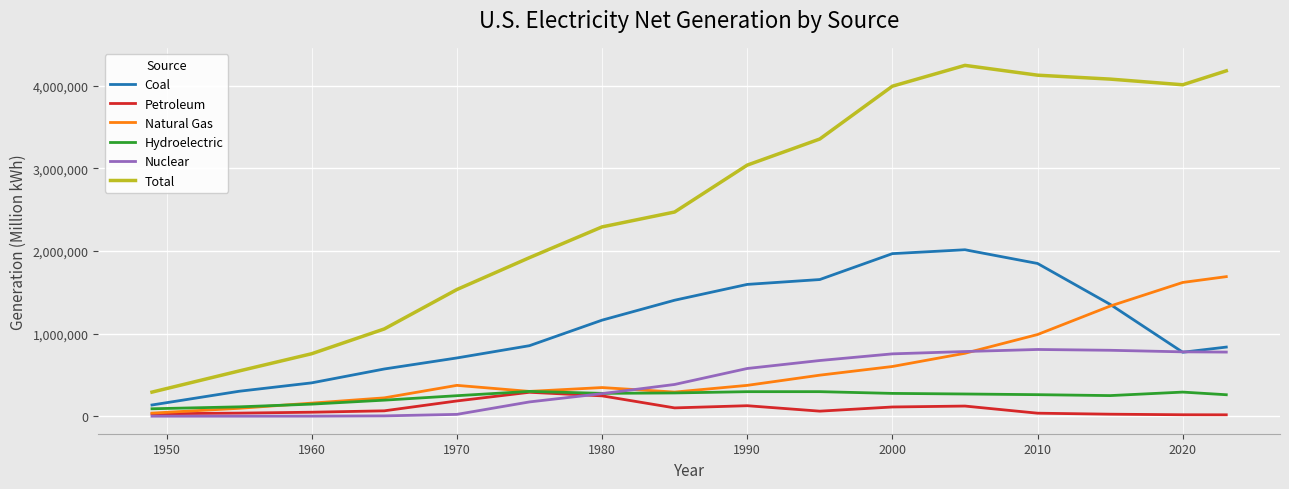

Which series has the widest spread of values?

Total